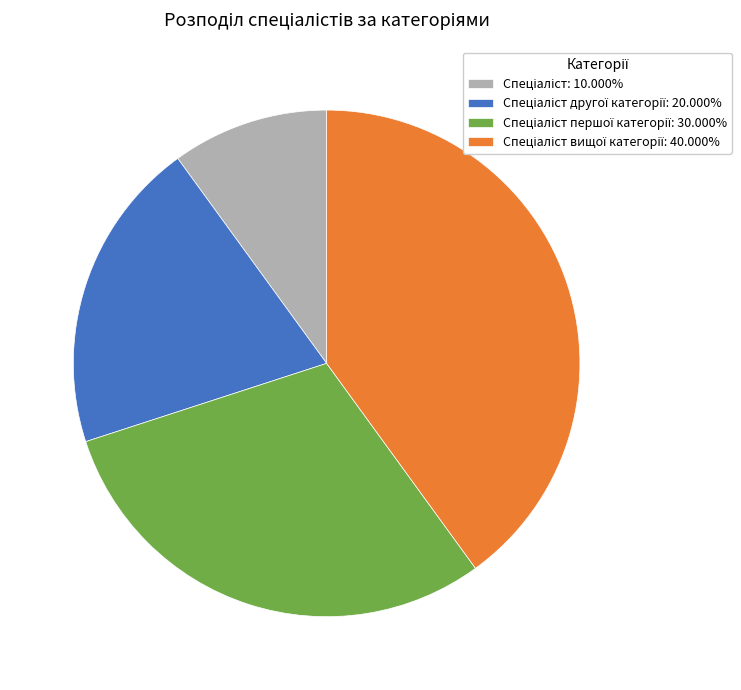

Is there a majority slice in this chart?

No